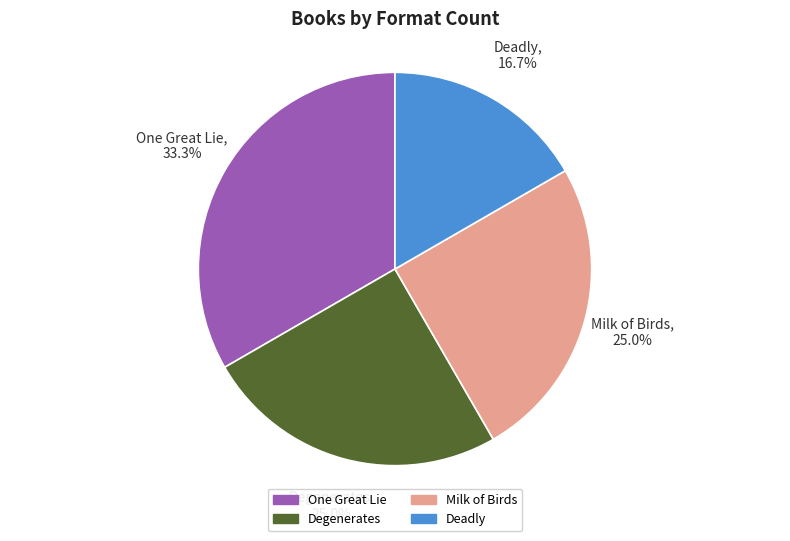

How much of the chart is everything except Degenerates?

75.0%